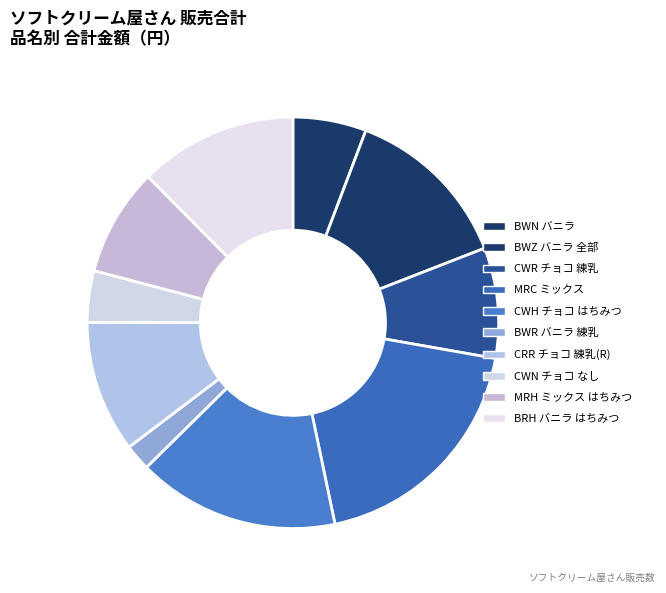

Count the number of slices in the pie.

10